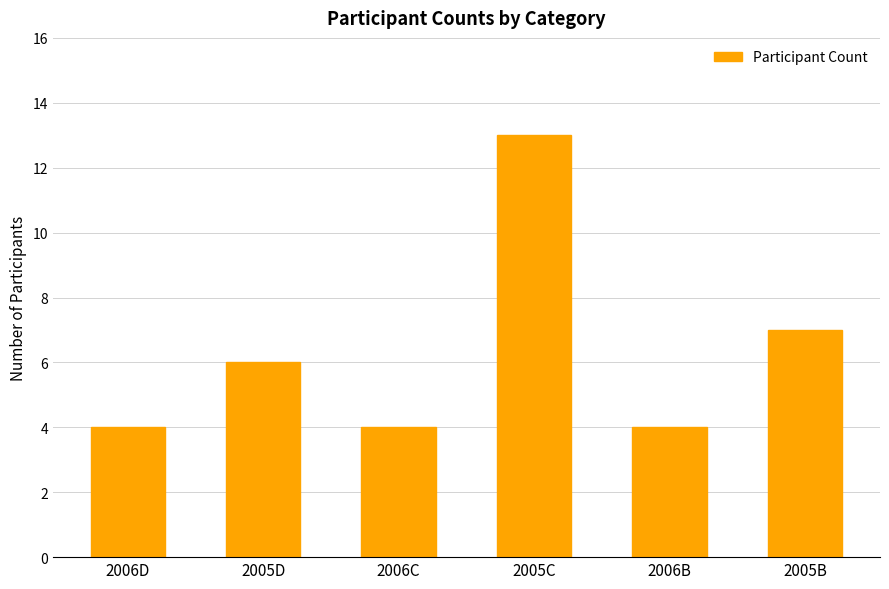

What is the difference between the values at 2005C and 2006D?

9